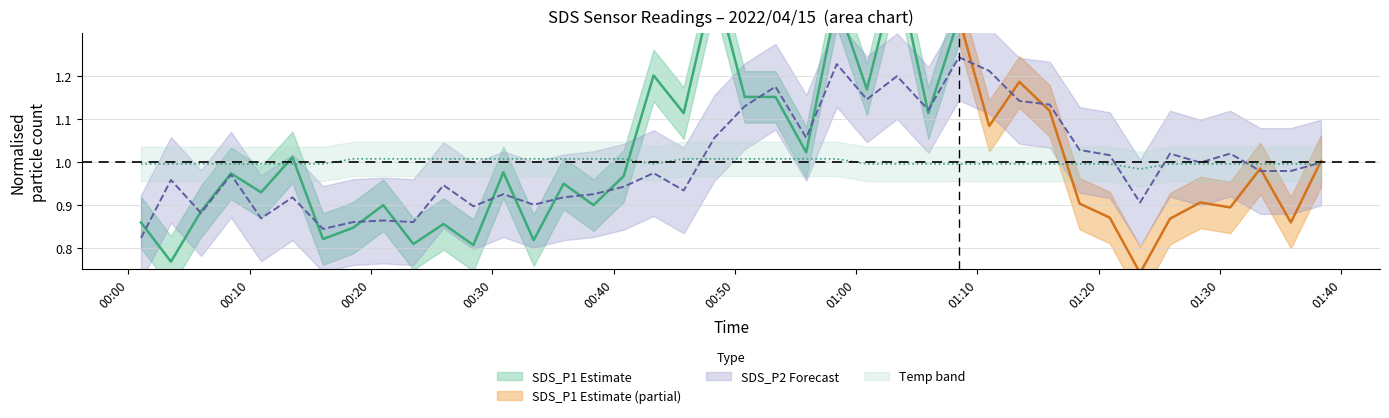

How many times do Temp and SDS_P2 cross each other?

5